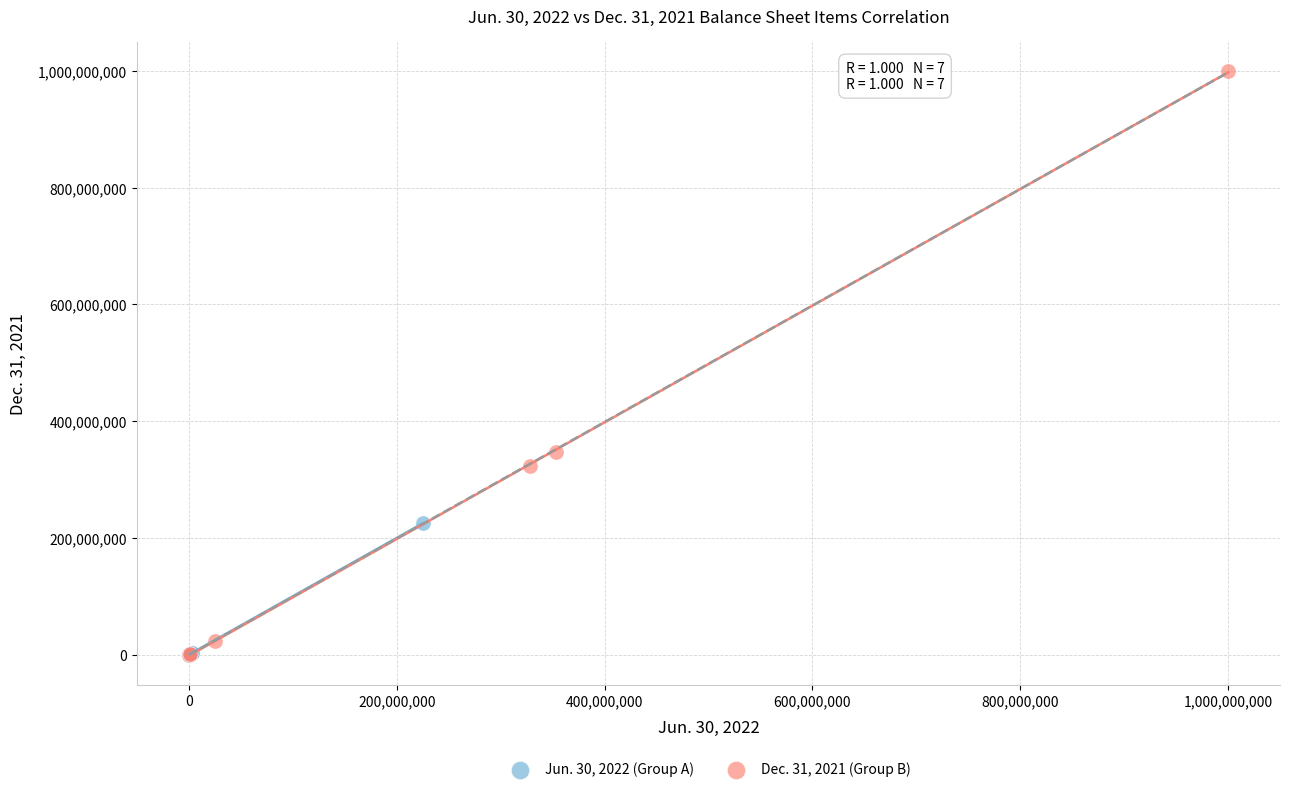

What are all the series names shown in the legend?

Jun. 30, 2022 (Group A), Dec. 31, 2021 (Group B)